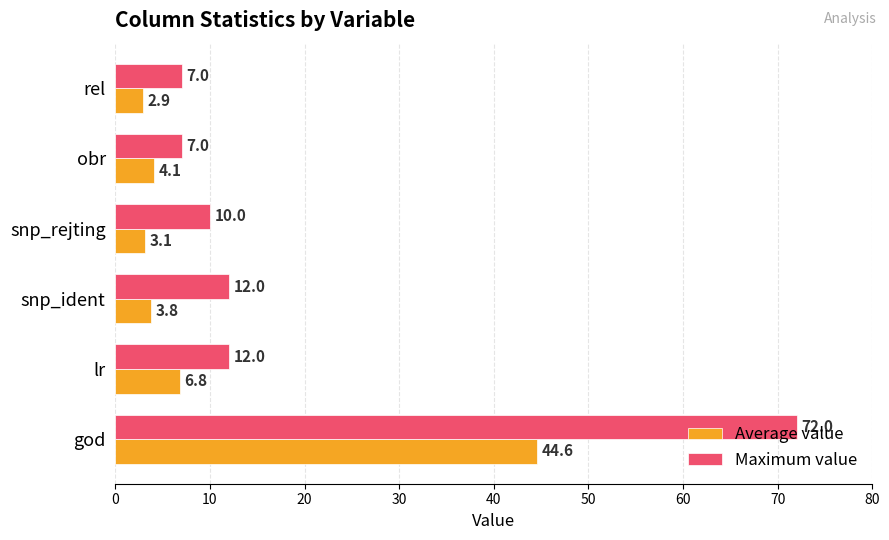

How many data points does each series have?

6